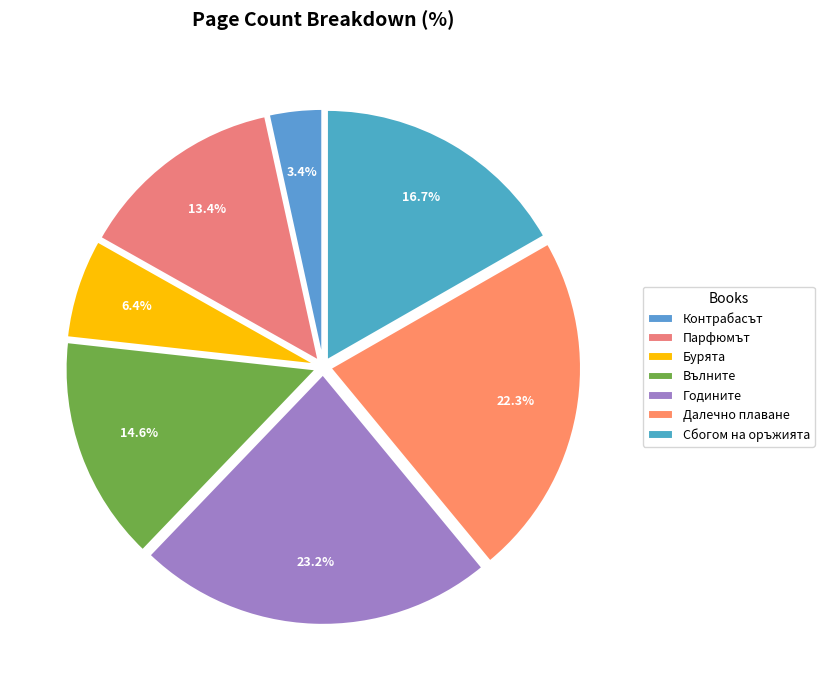

To the nearest percent, what portion does Сбогом на оръжията represent?

17%